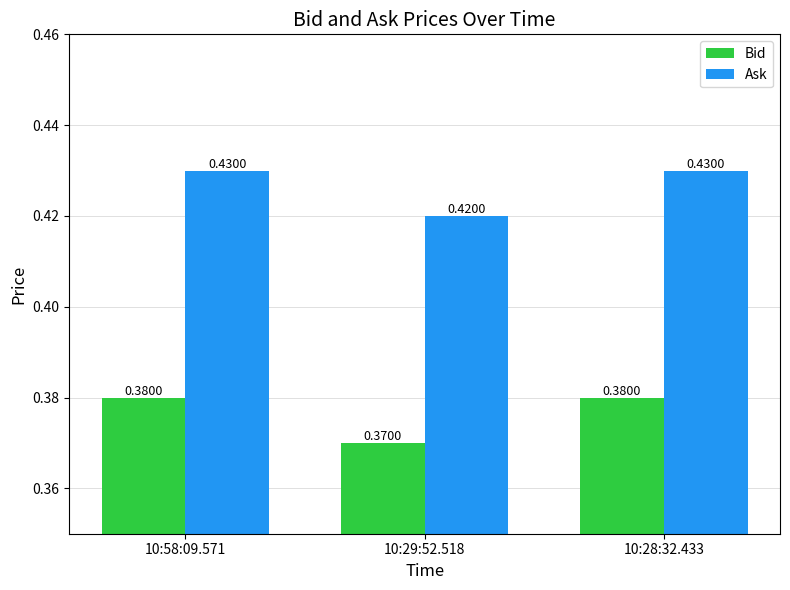

What is the sum of all Ask values?

1.3